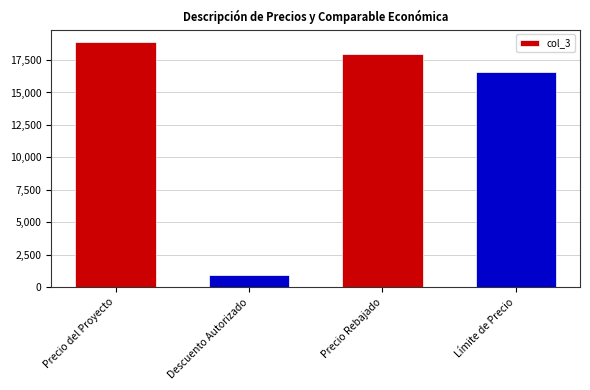

What is the difference between the values at Descuento Autorizado and Precio del Proyecto?

17955.0